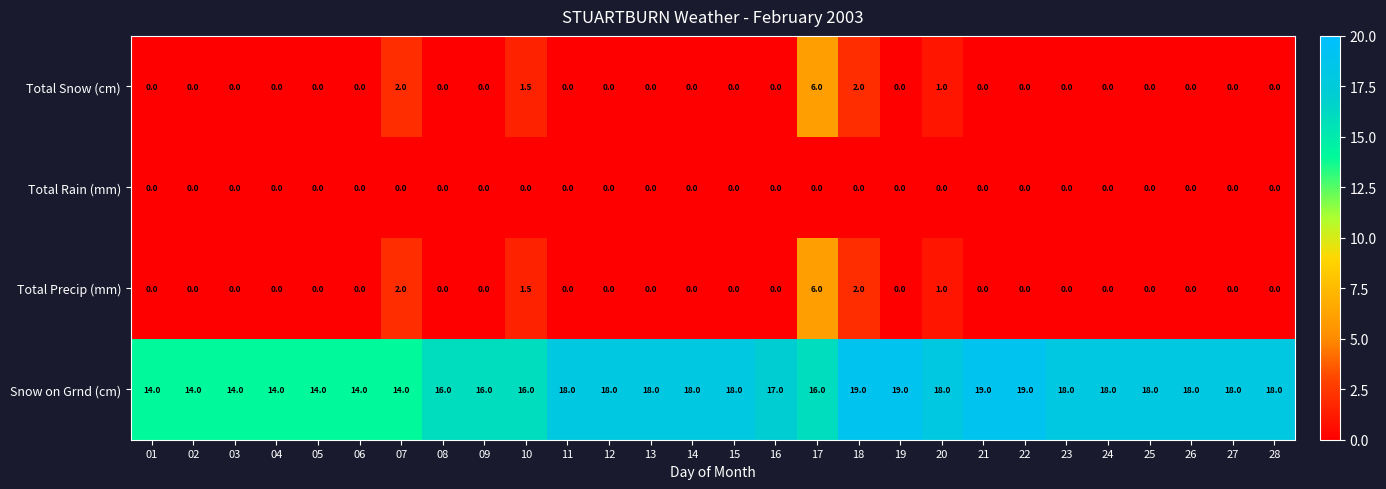

What is the average value of the Total Precip (mm) series?

0.4